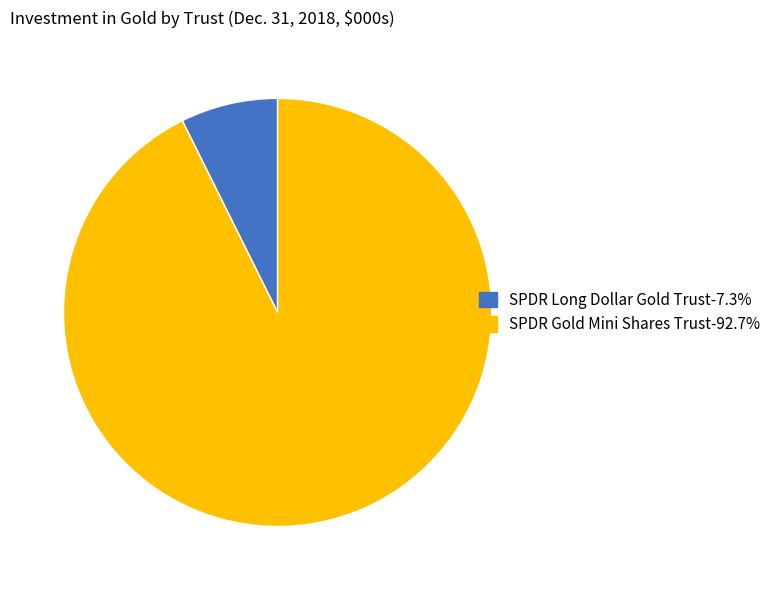

Is the sum of SPDR Long Dollar Gold Trust and SPDR Gold Mini Shares Trust greater than half?

Yes